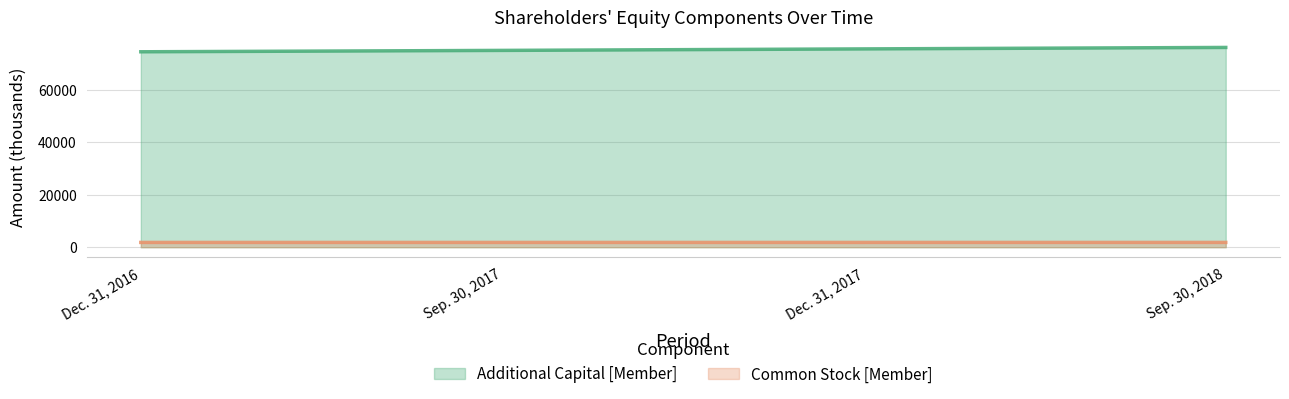

Is it true that Common Stock [Member] equals 1822 at Dec. 31, 2017?

True